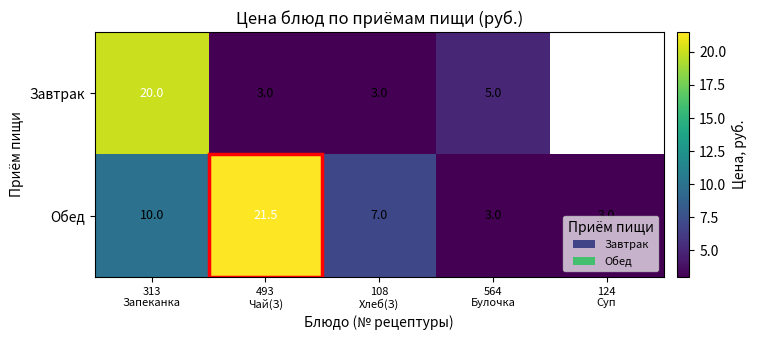

How many Обед values are between 3 and 10?

4